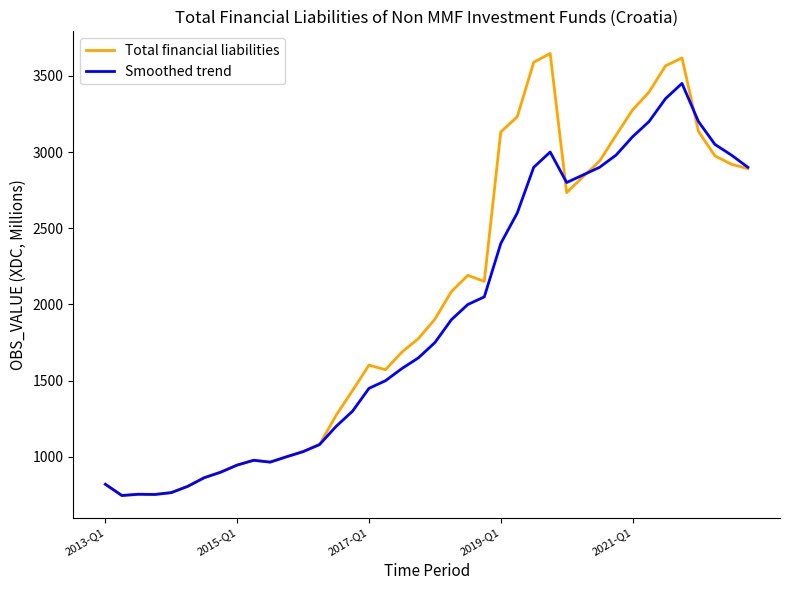

List the series in order of their peak value, highest first.

Total financial liabilities, Smoothed trend